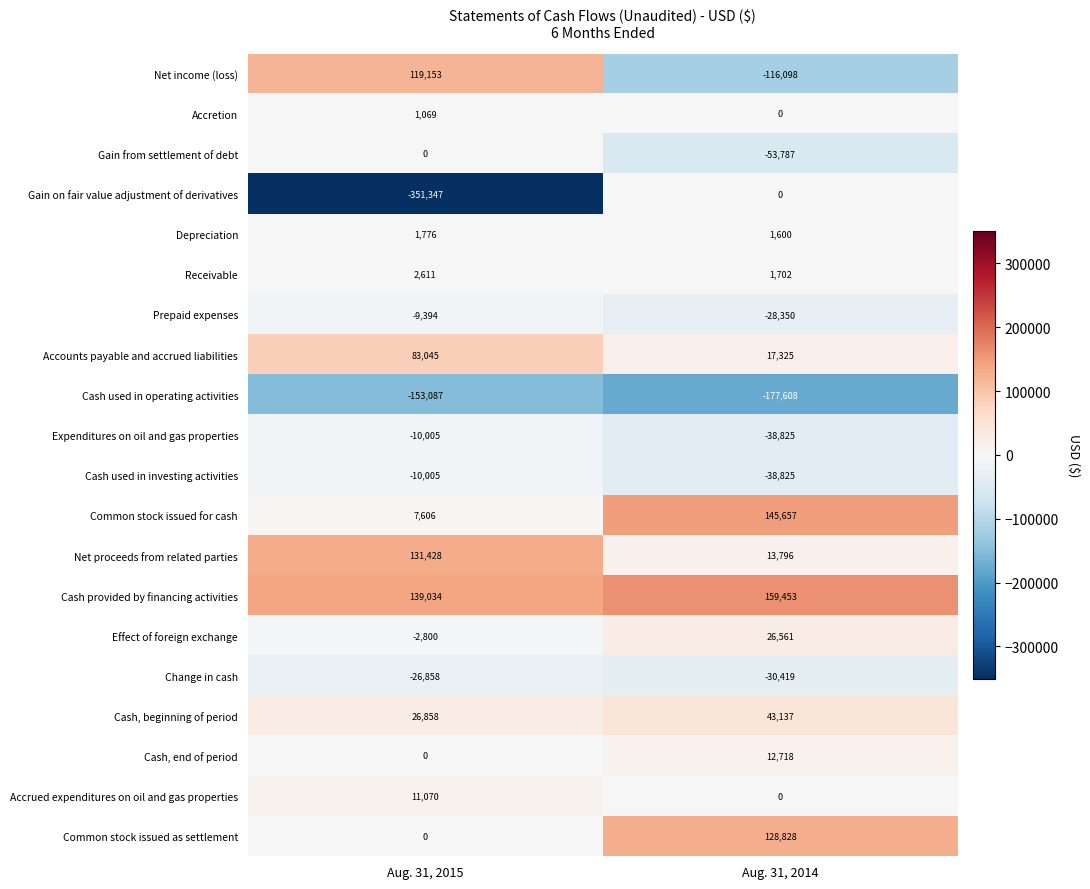

What is the sum of the Accrued expenditures on oil and gas properties values at Aug. 31, 2015 and Aug. 31, 2014?

11070